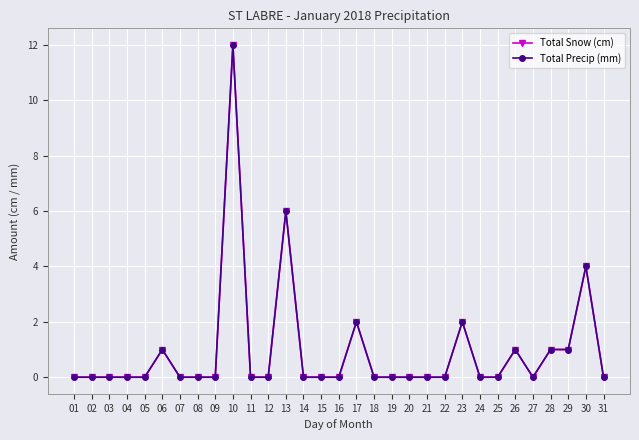

Rank the series at 18 from lowest to highest value.

Total Snow (cm), Total Precip (mm)